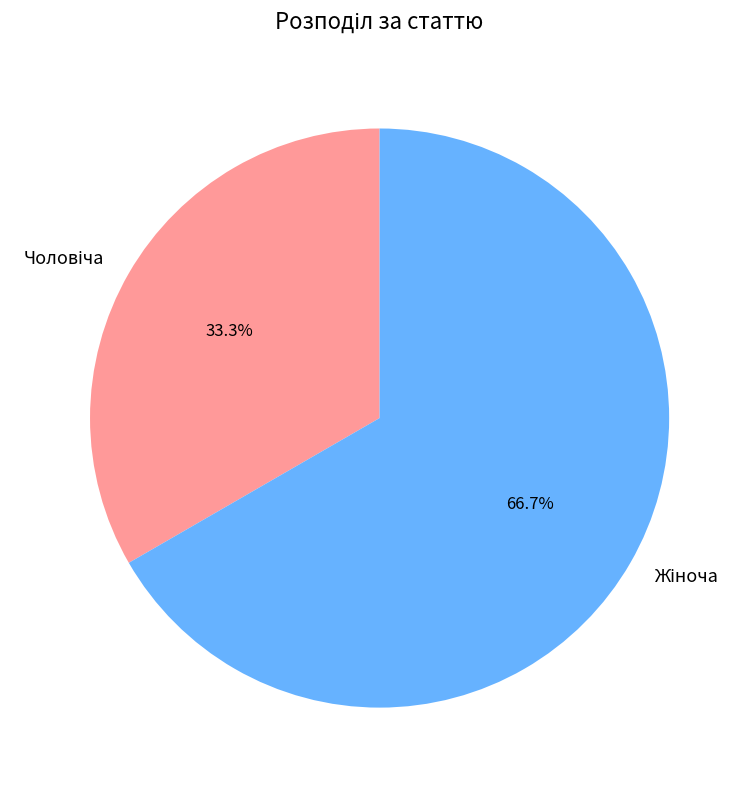

Does any single category account for the majority?

Yes